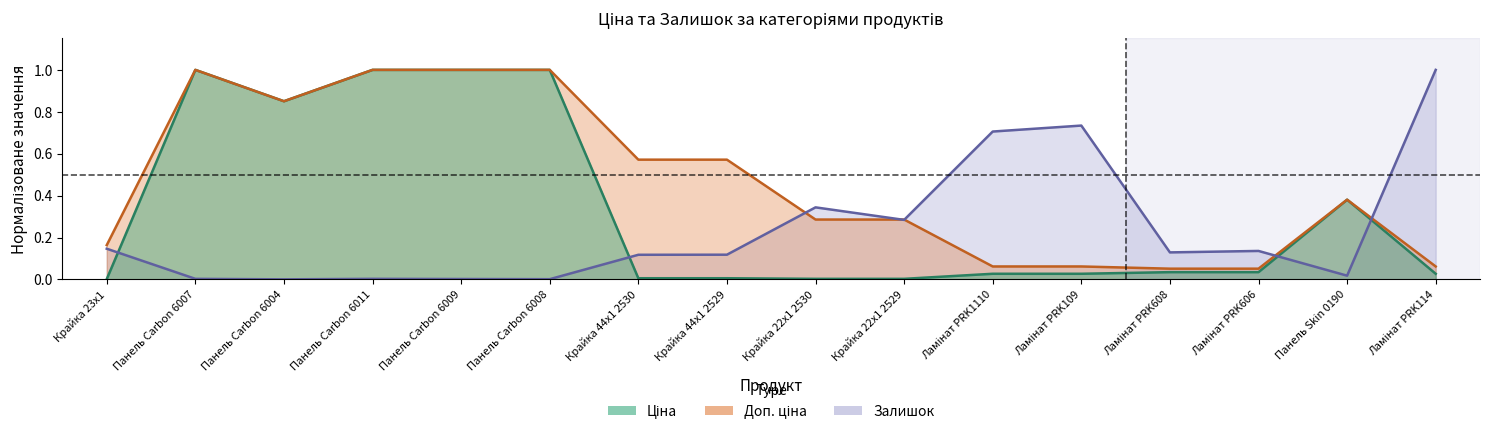

Which series has the largest range (max minus min)?

Залишок